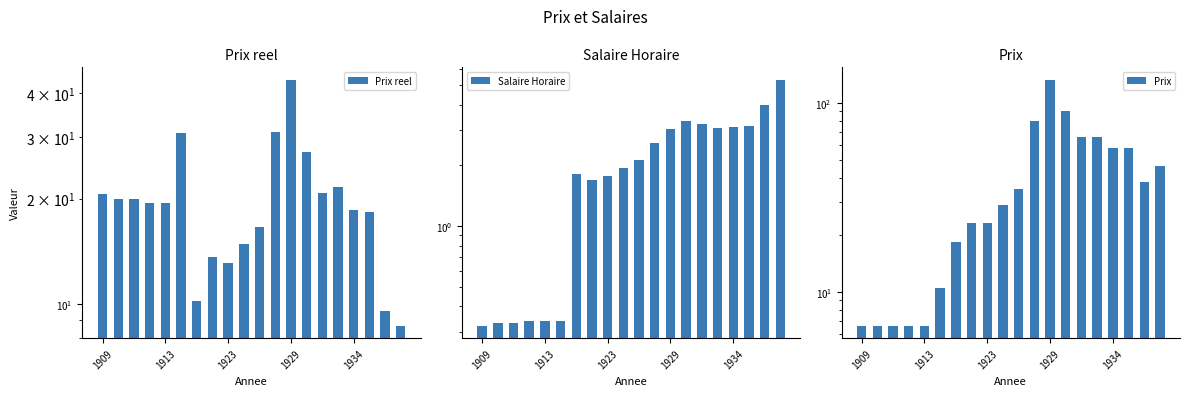

Which series has the largest total across all categories?

Prix